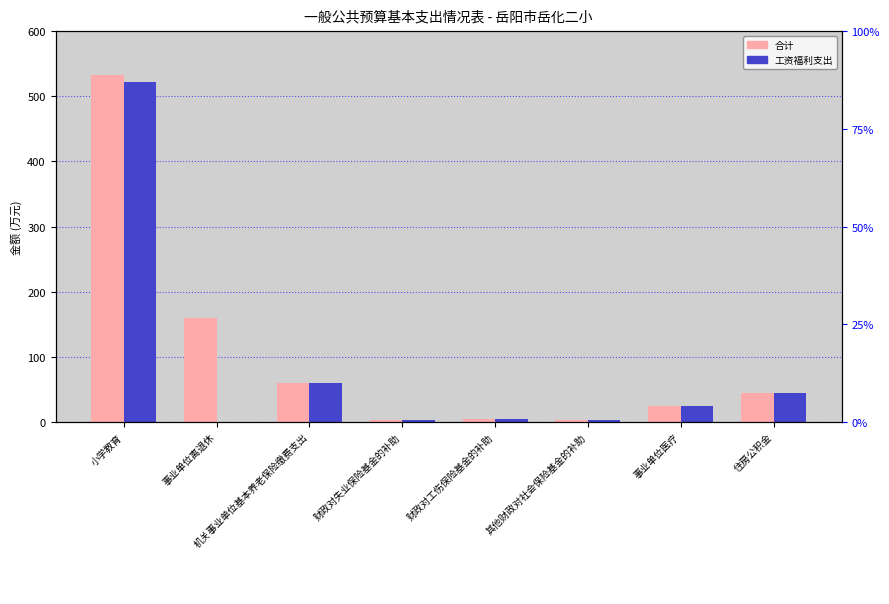

How many groups of bars are there?

8